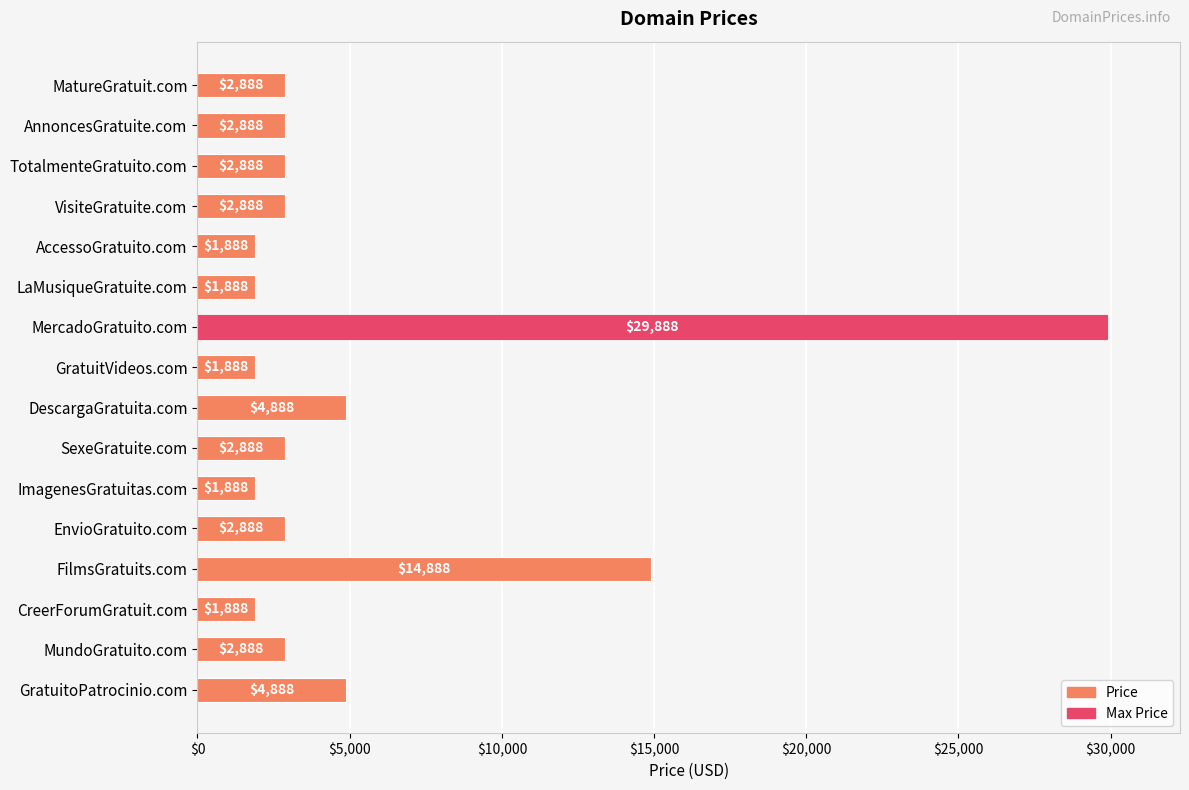

What is the minimum value shown in the chart?

1888